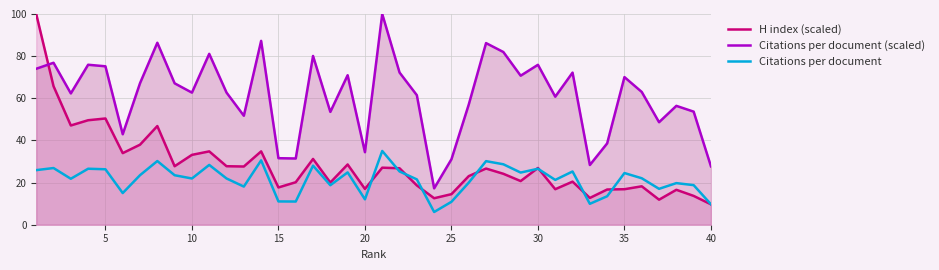

True or false: H index (scaled) and Citations per document cross at least once.

True